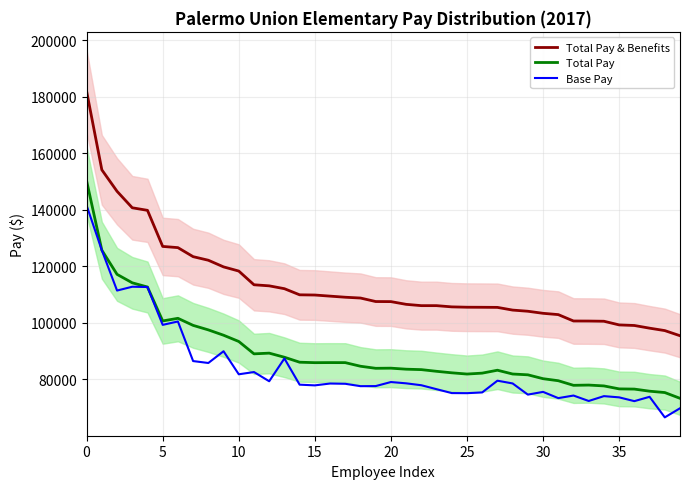

What is the value of the Base Pay point at the 33rd from the left?

74292.2